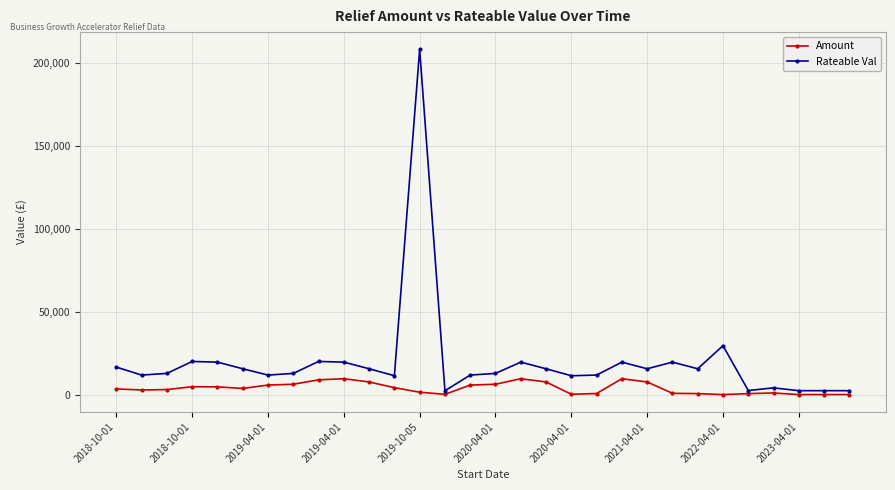

How many lines are shown in the chart?

2